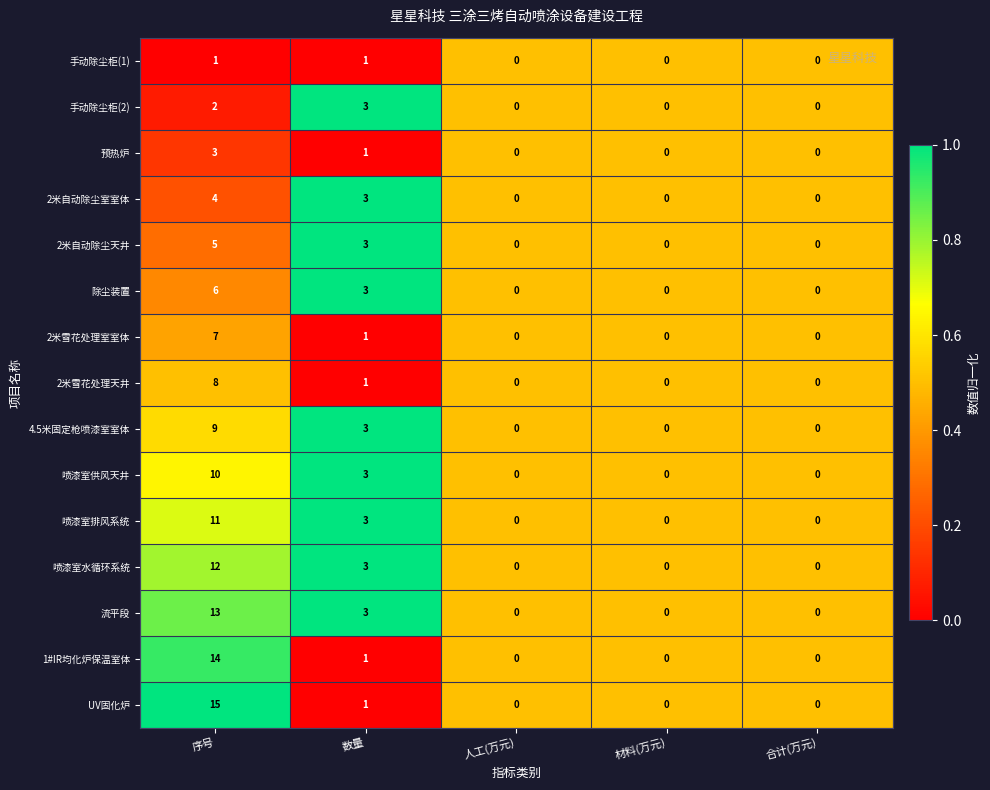

Which series has the largest range (max minus min)?

UV固化炉